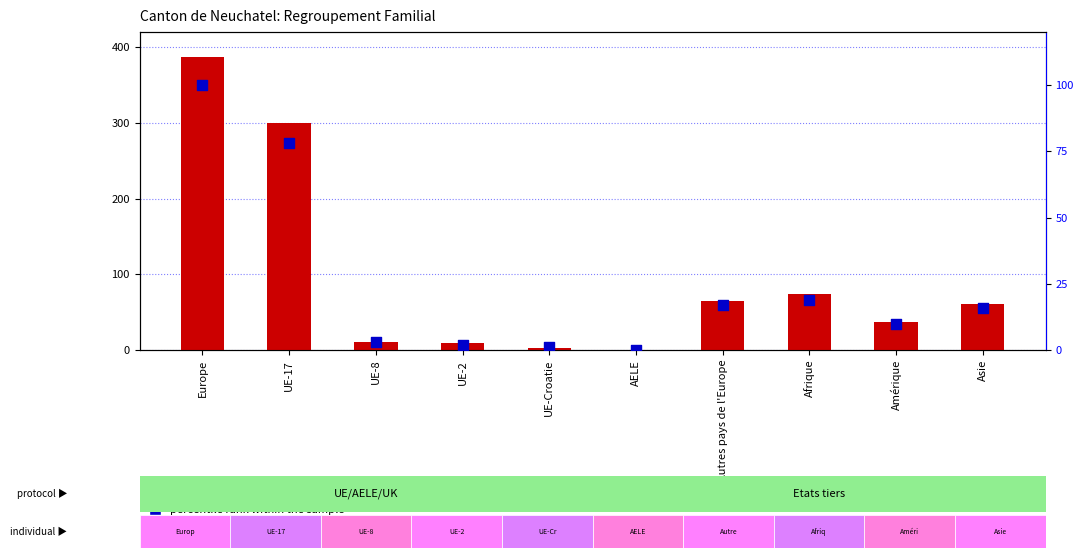

Which series contains the lowest Y value?

count